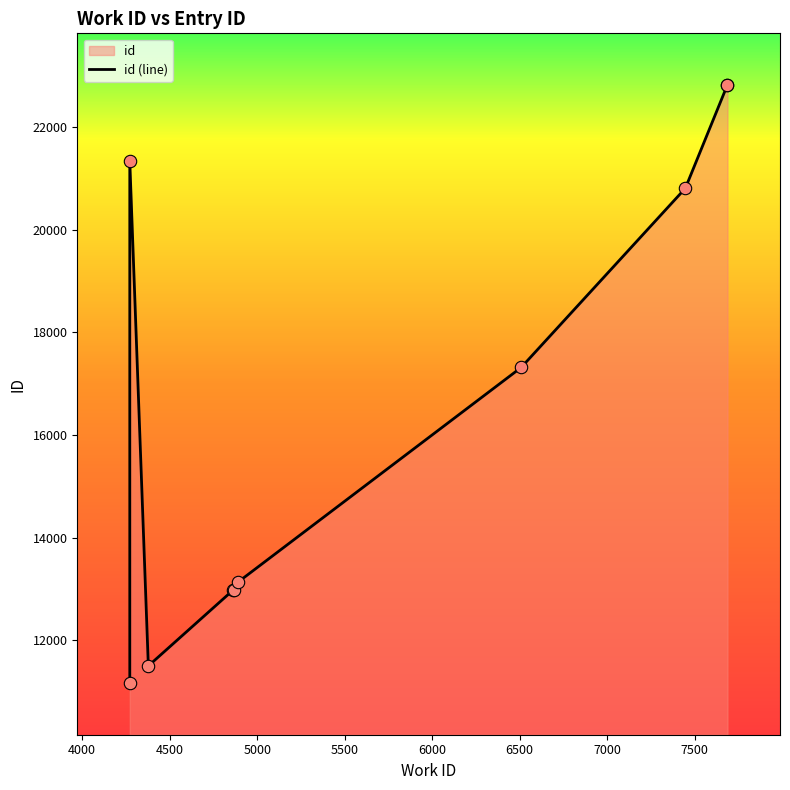

Approximately how many times larger is the value at 7000 compared to 5000?

1.6